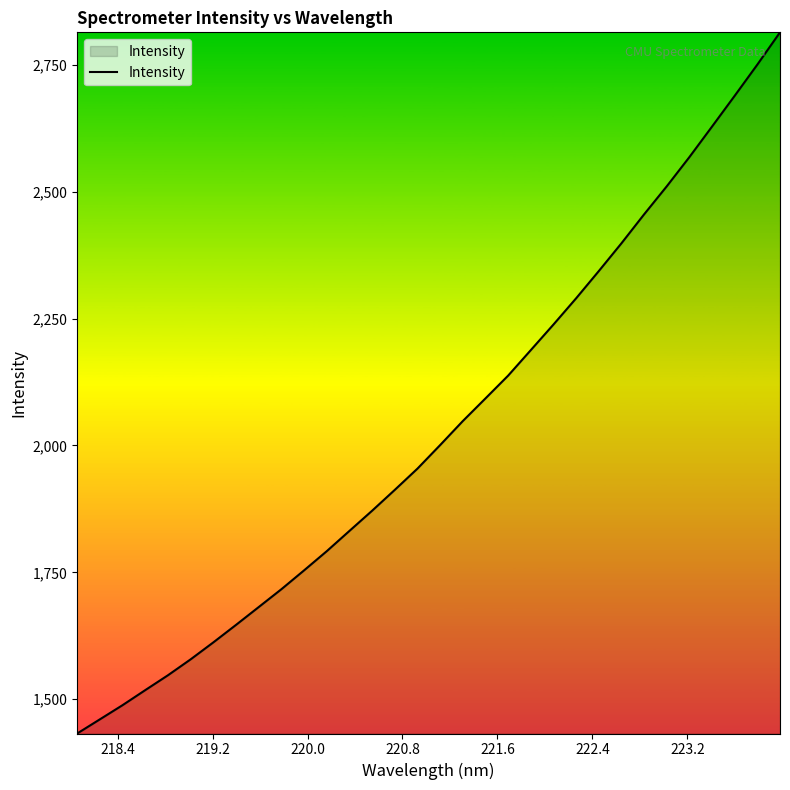

What is the smallest value displayed?

1432.3